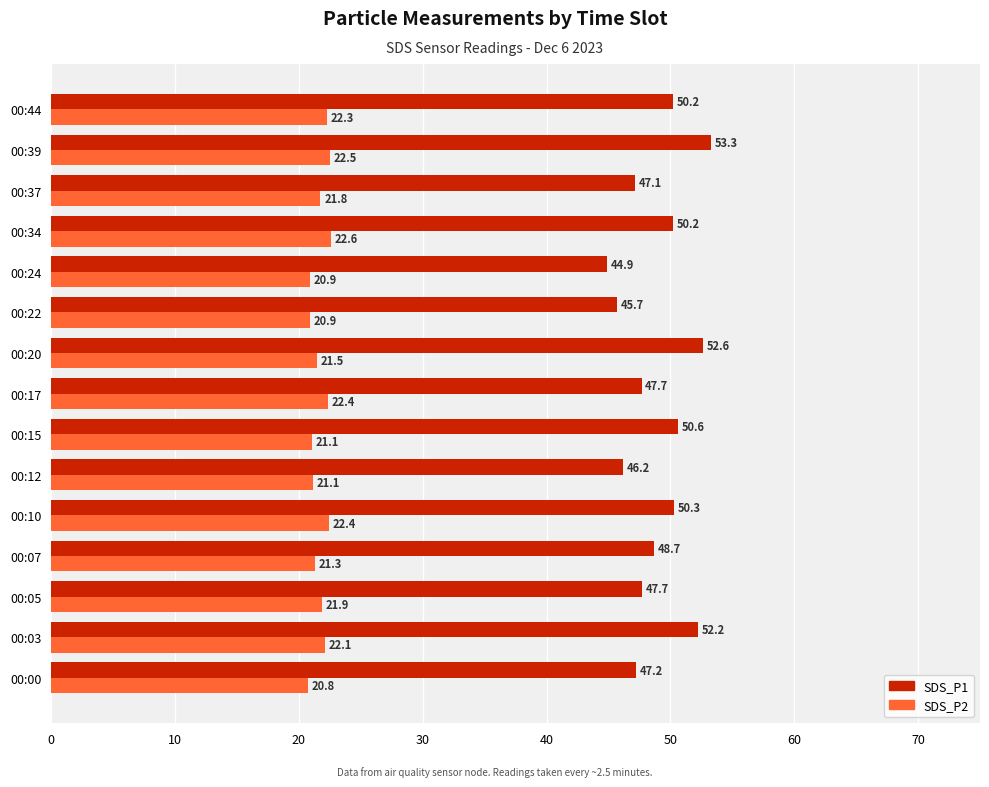

List the series in order of their peak value, lowest first.

SDS_P2, SDS_P1